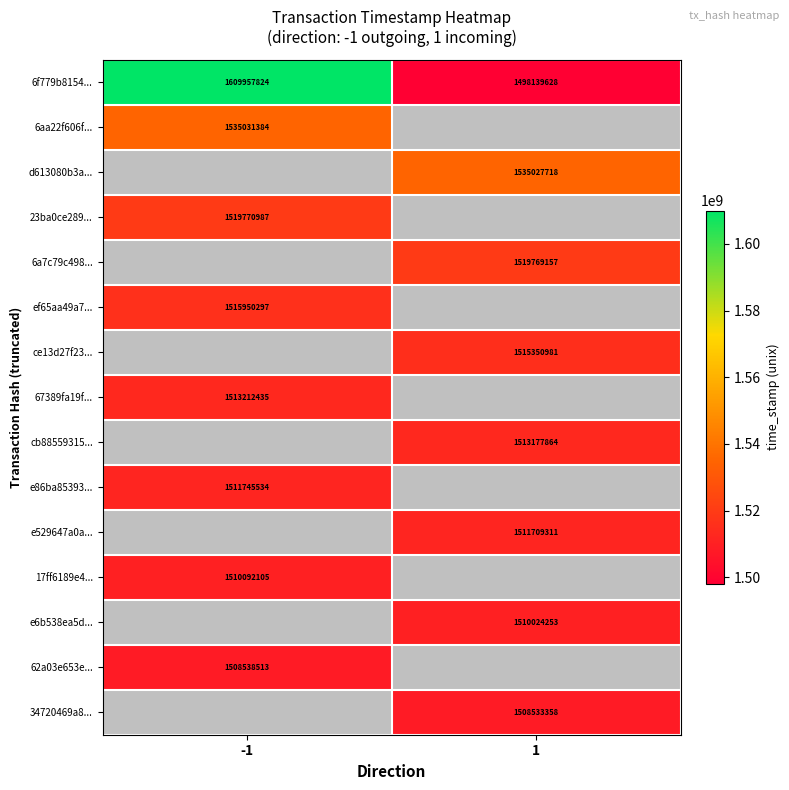

What is the difference between the highest and lowest values at -1?

101419311.0